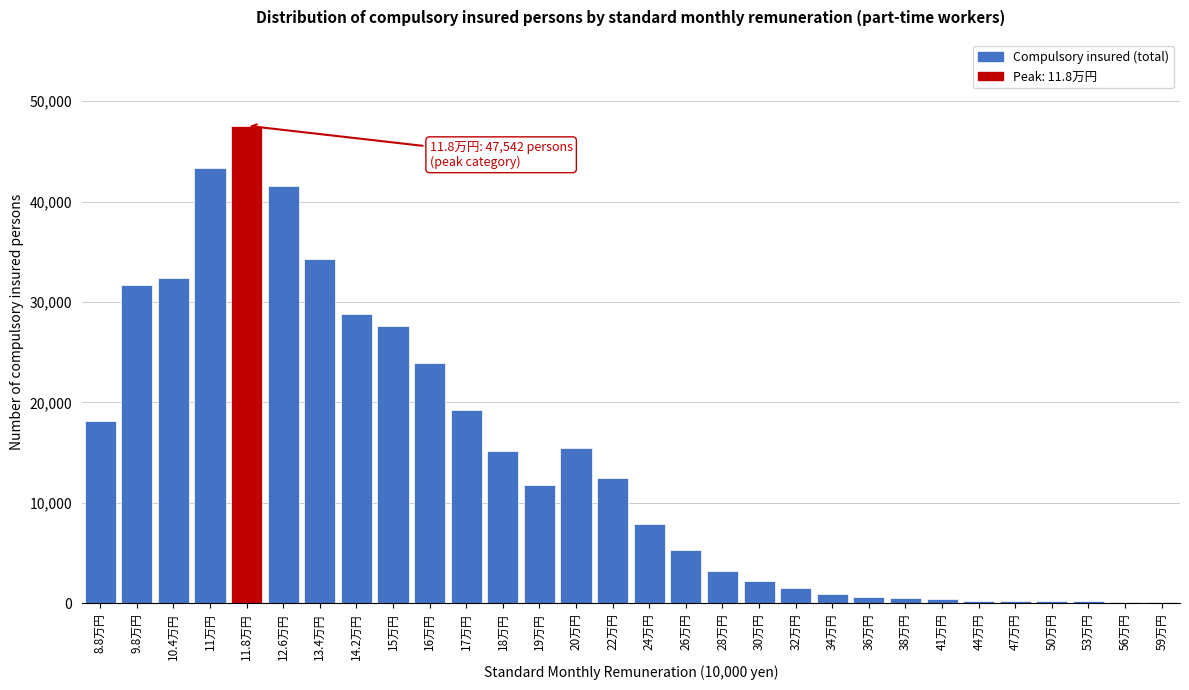

Between 19万円 and 24万円, which is larger?

19万円